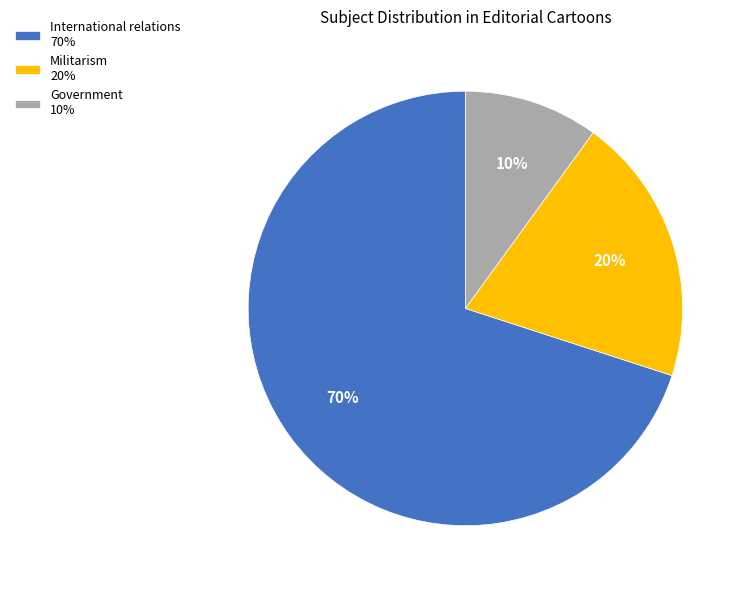

Which category has the biggest portion of the pie?

International relations 70%